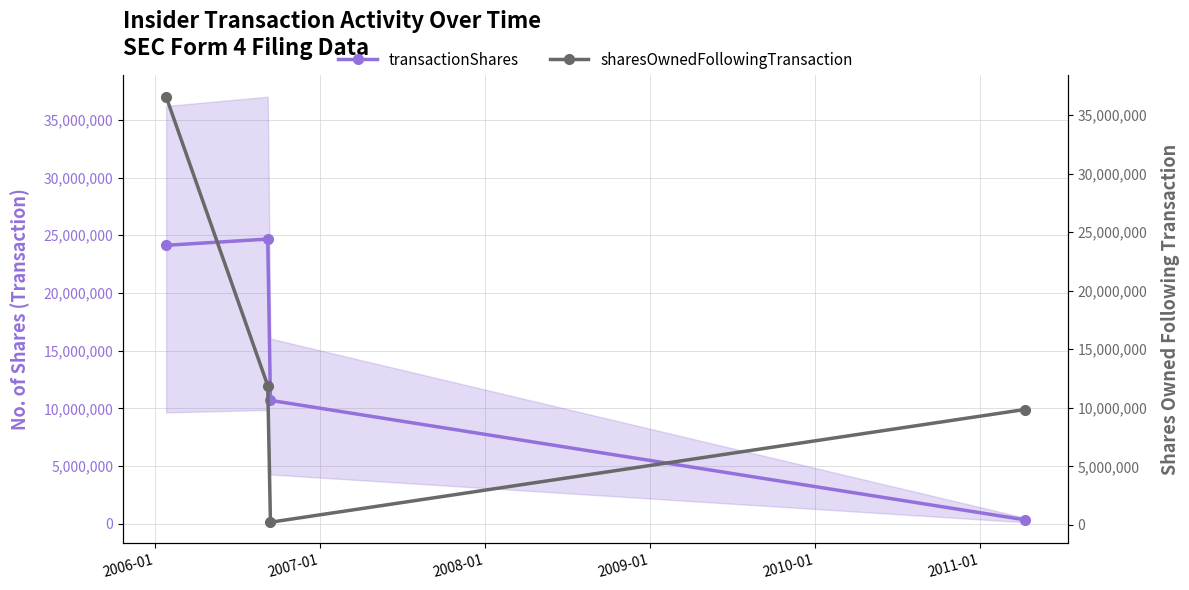

Rank the series by their average value, from highest to lowest.

transactionShares, sharesOwnedFollowingTransaction